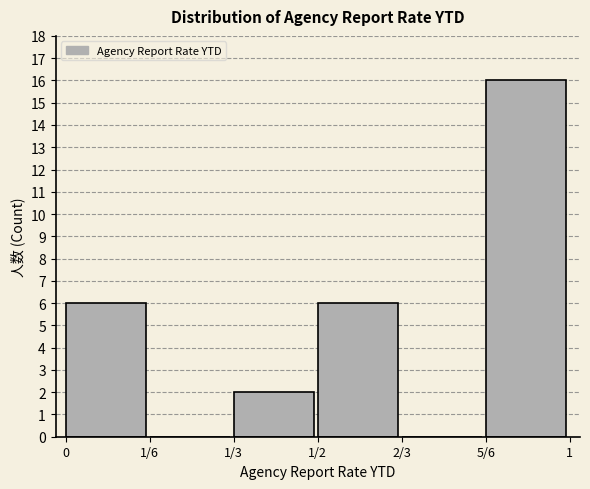

Reading left to right, transcribe all the data shown in this chart.

0=6	1/6=0	1/3=2	1/2=6	2/3=0	5/6=16